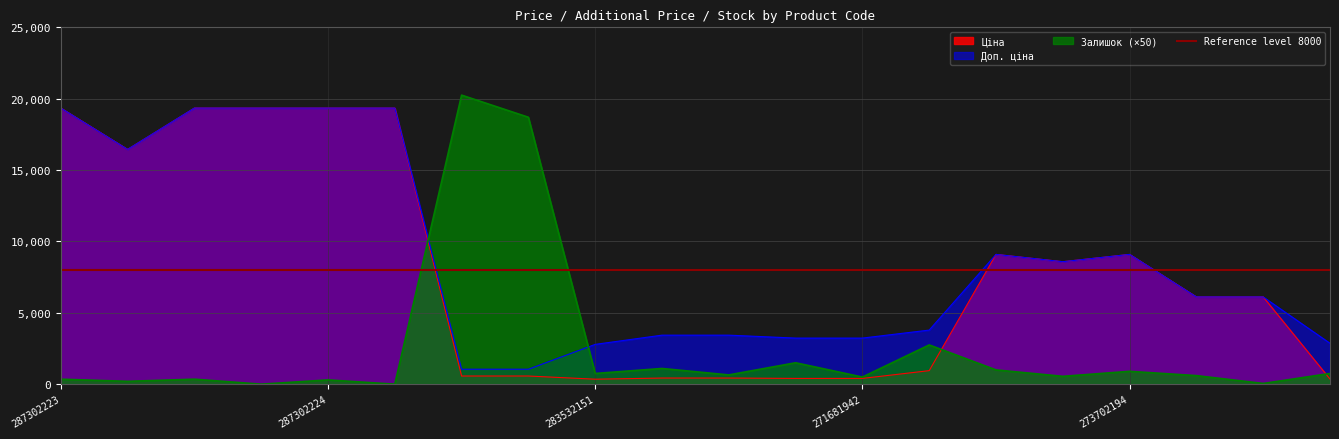

How many values in Залишок are above zero?

18